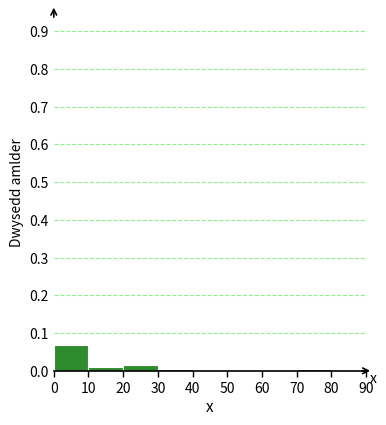

Reading left to right, transcribe this chart: for each bar, give the range it covers on the x-axis and its height. The values are not printed on the chart, so give them approximately, as read against the axis.

0 to 10: 0.07
10 to 20: 0.01
20 to 30: 0.01
30 to 40: under 0.01
40 to 50: 0
50 to 60: 0
60 to 70: 0
70 to 80: under 0.01
80 to 90: 0